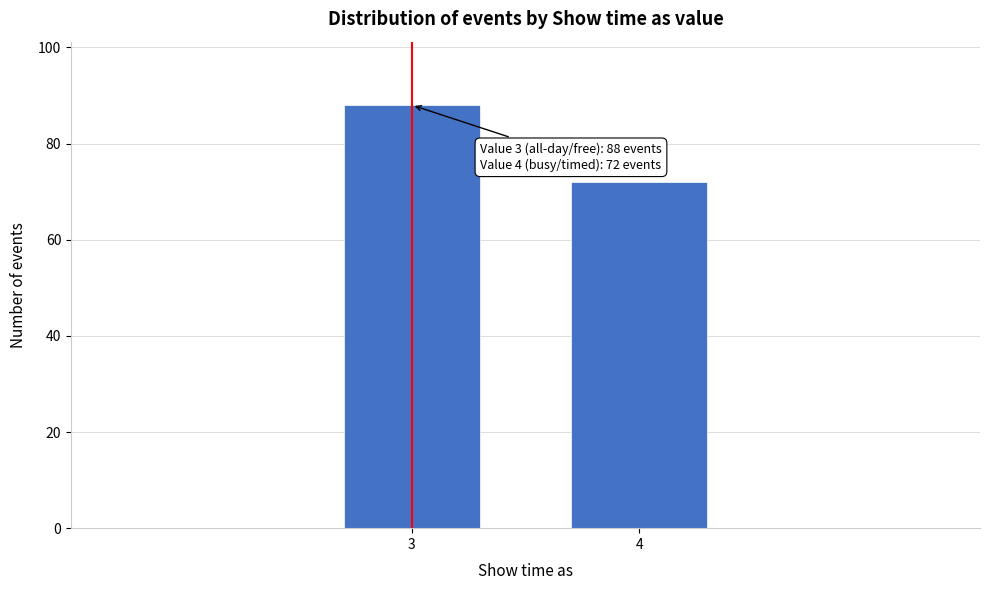

Reading left to right, what are all the values shown in this chart?

88	72